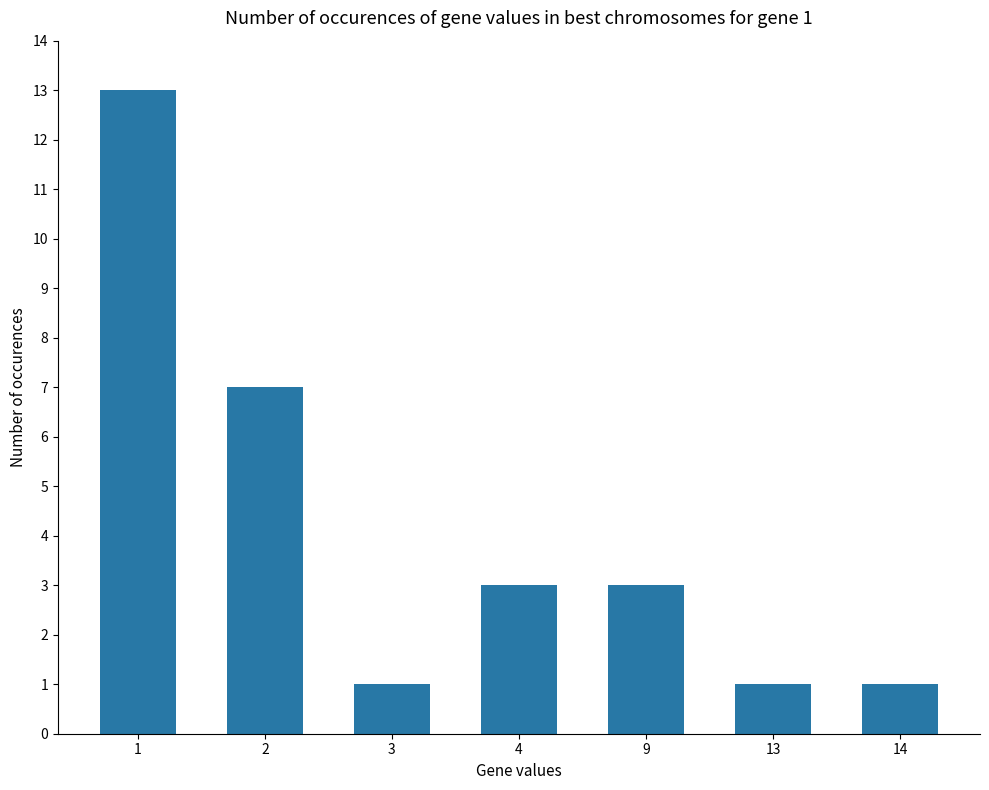

How many data points are less than 3?

3